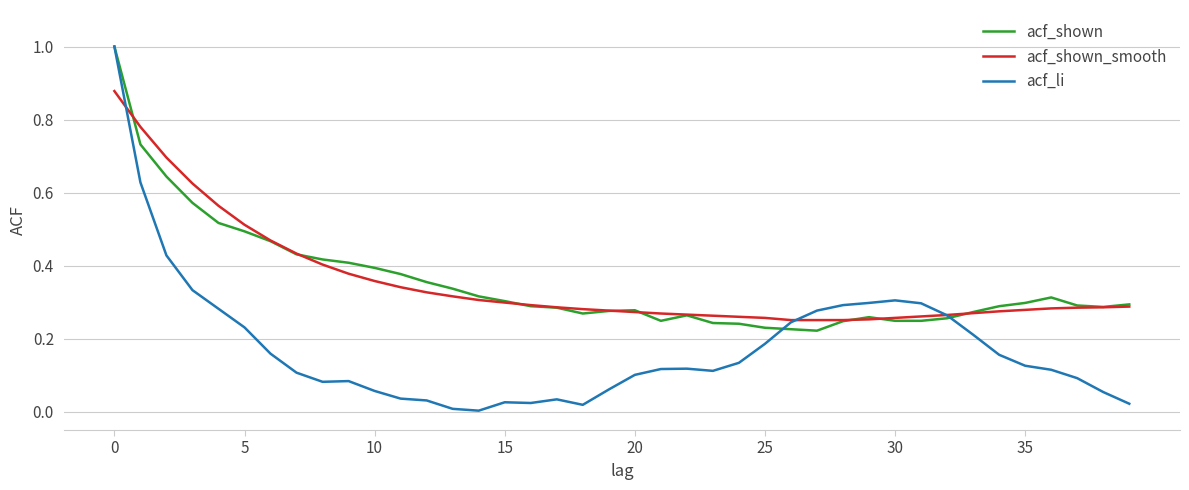

What is the highest value of the acf_shown series?

1.0